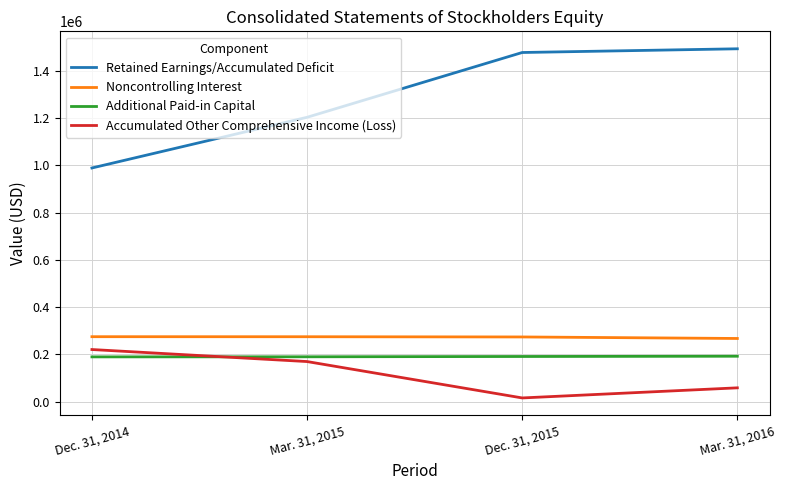

True or false: Additional Paid-in Capital and Noncontrolling Interest intersect in this chart.

False